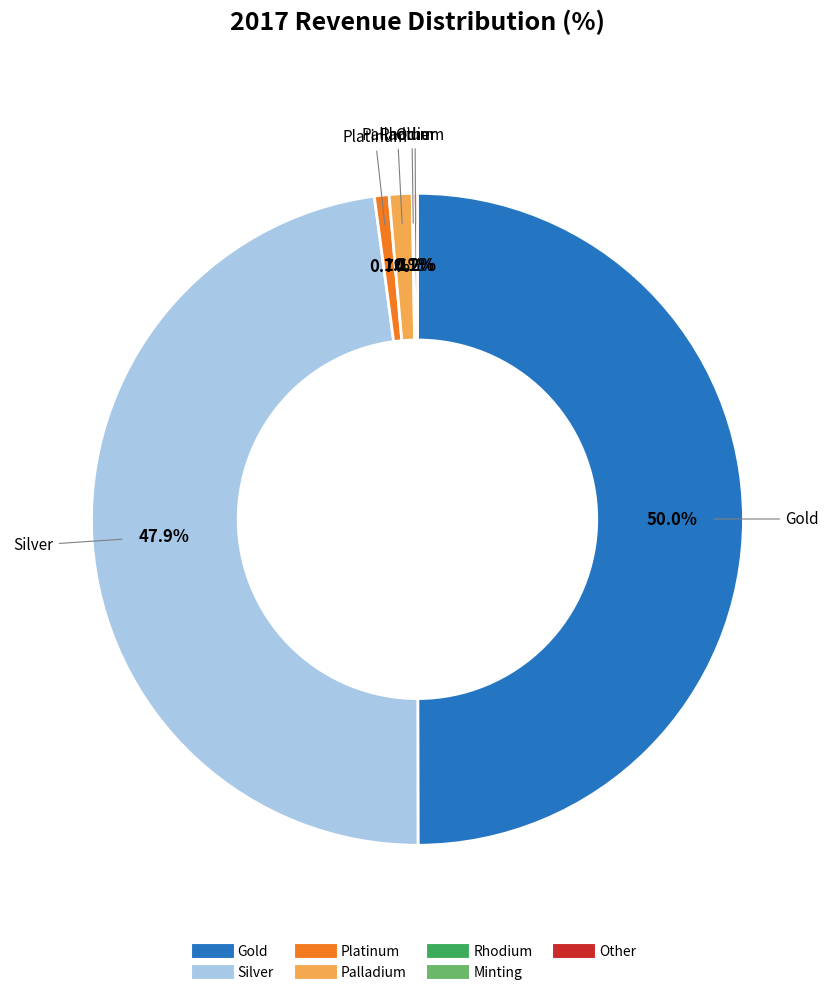

Which slice is the largest?

Gold